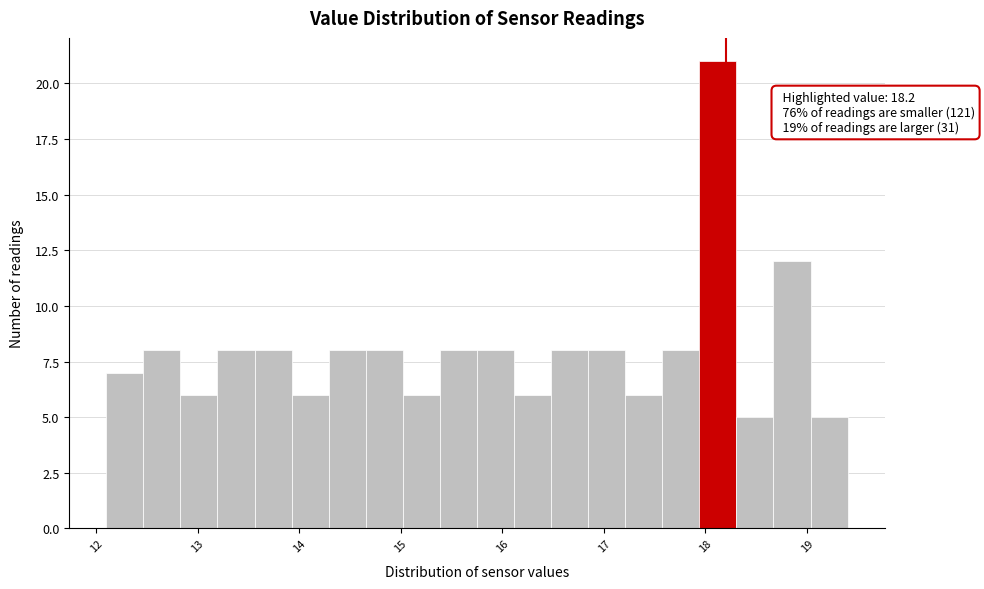

Read against the x-axis, roughly where is the centre of the tallest bar?

18.1